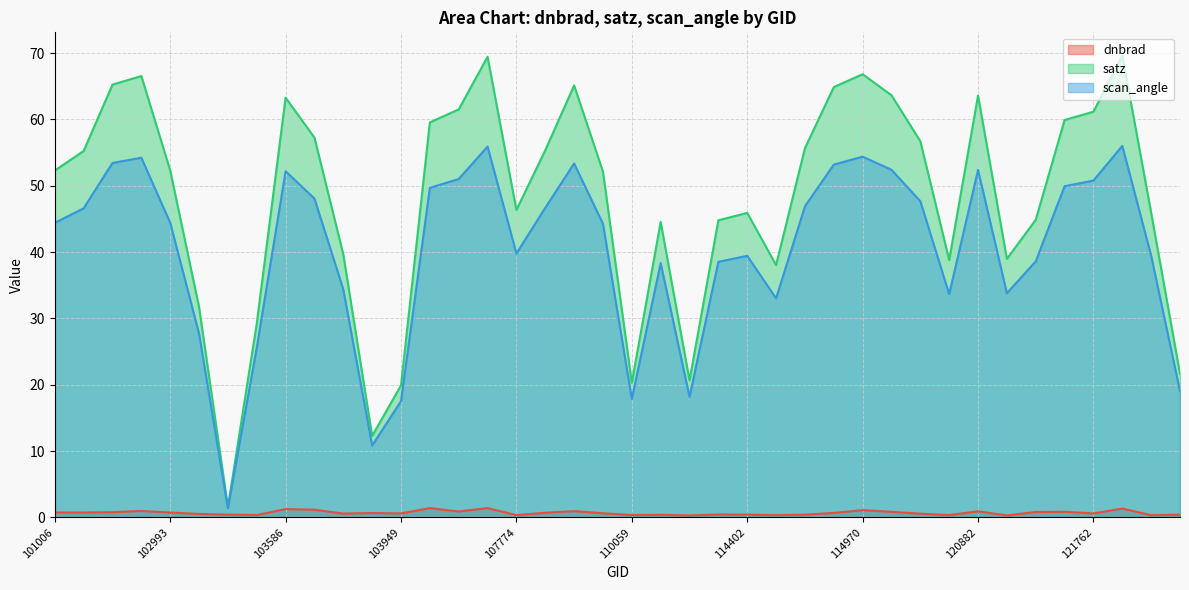

True or false: dnbrad has a value of 0.7 at 102993.

True